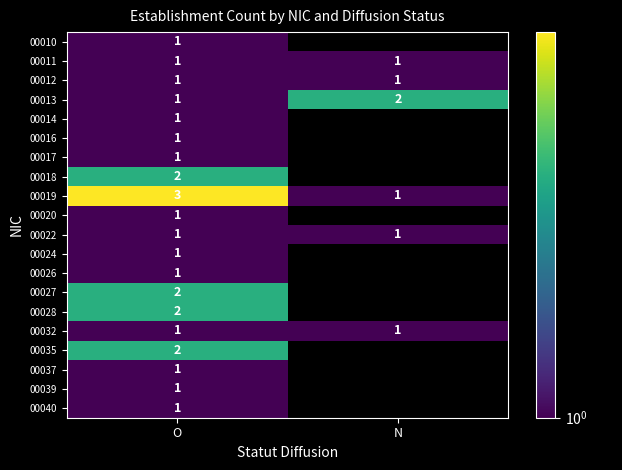

The 00014 series shows 1 at O. True or false?

True